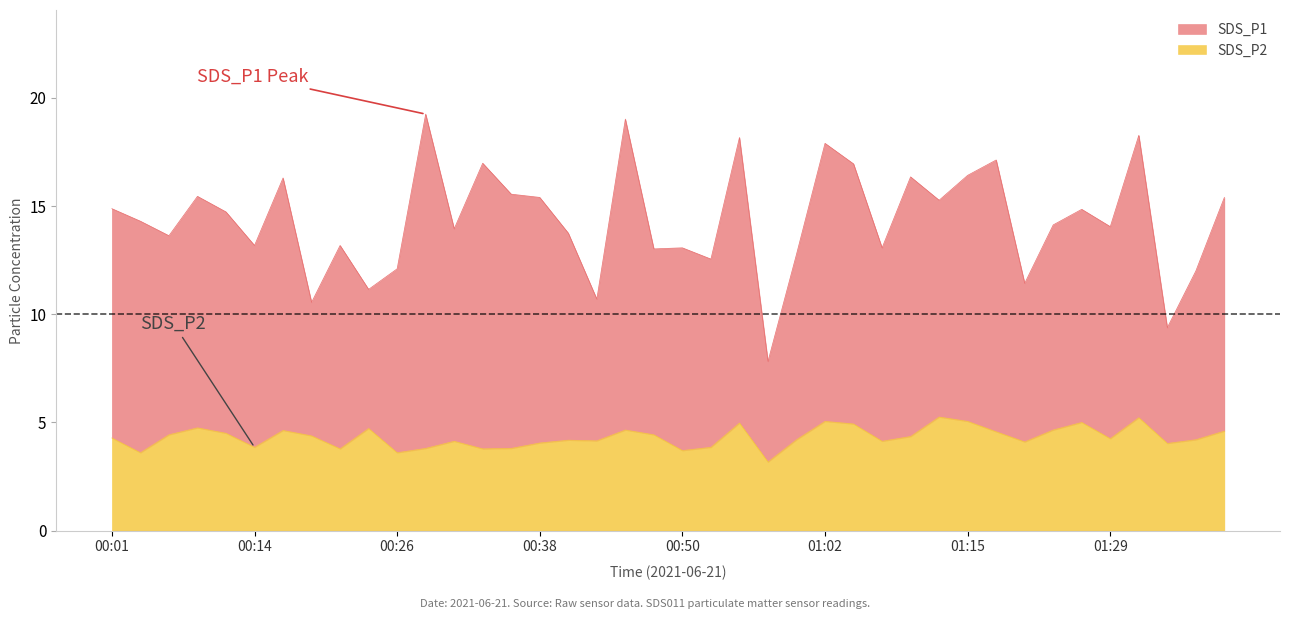

Where is the first local maximum for SDS_P2?

00:09